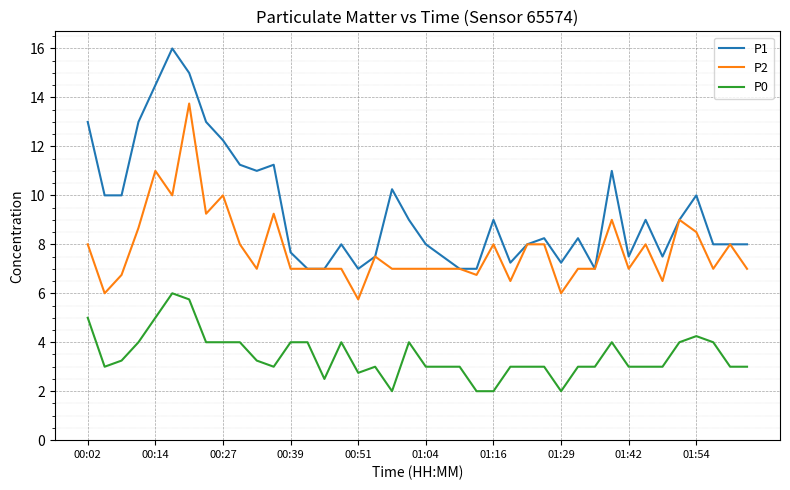

Which series has the largest range (max minus min)?

P1